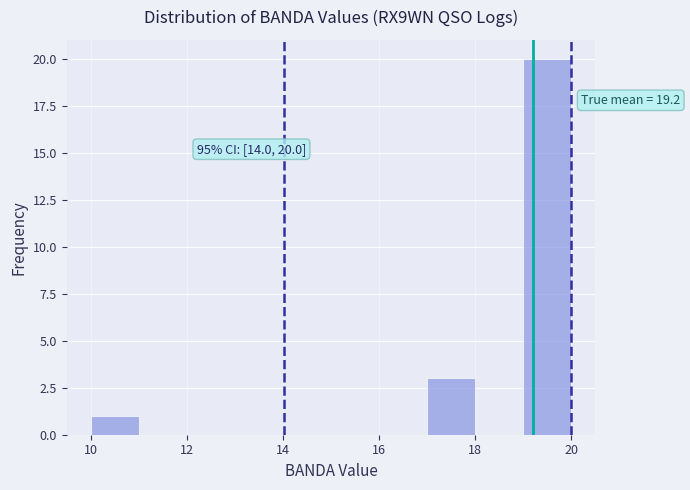

Over which range of the x-axis is the bar tallest?

19 to 20